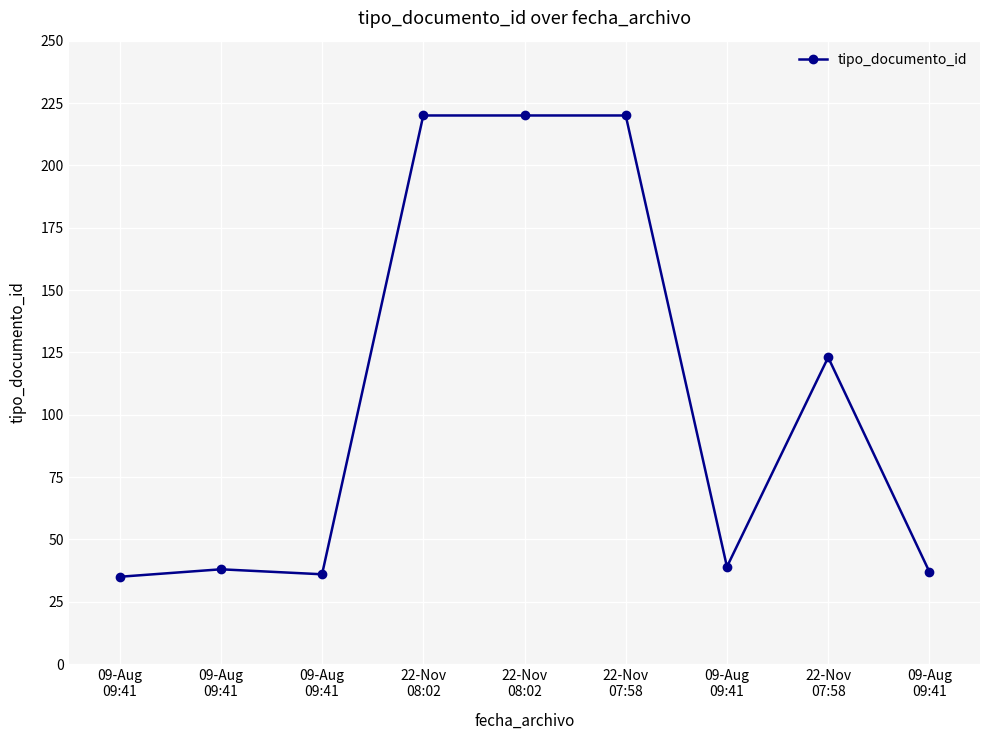

The value at 09-Aug
09:41 is 26. True or false?

False